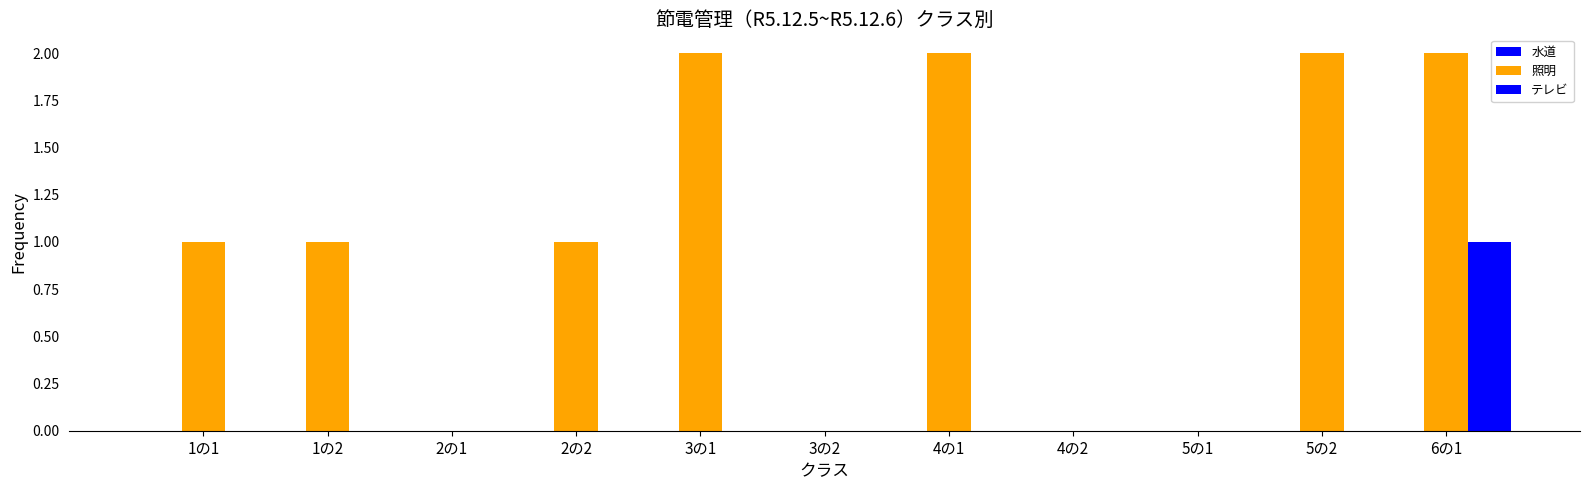

Does the chart contain stacked bars?

No